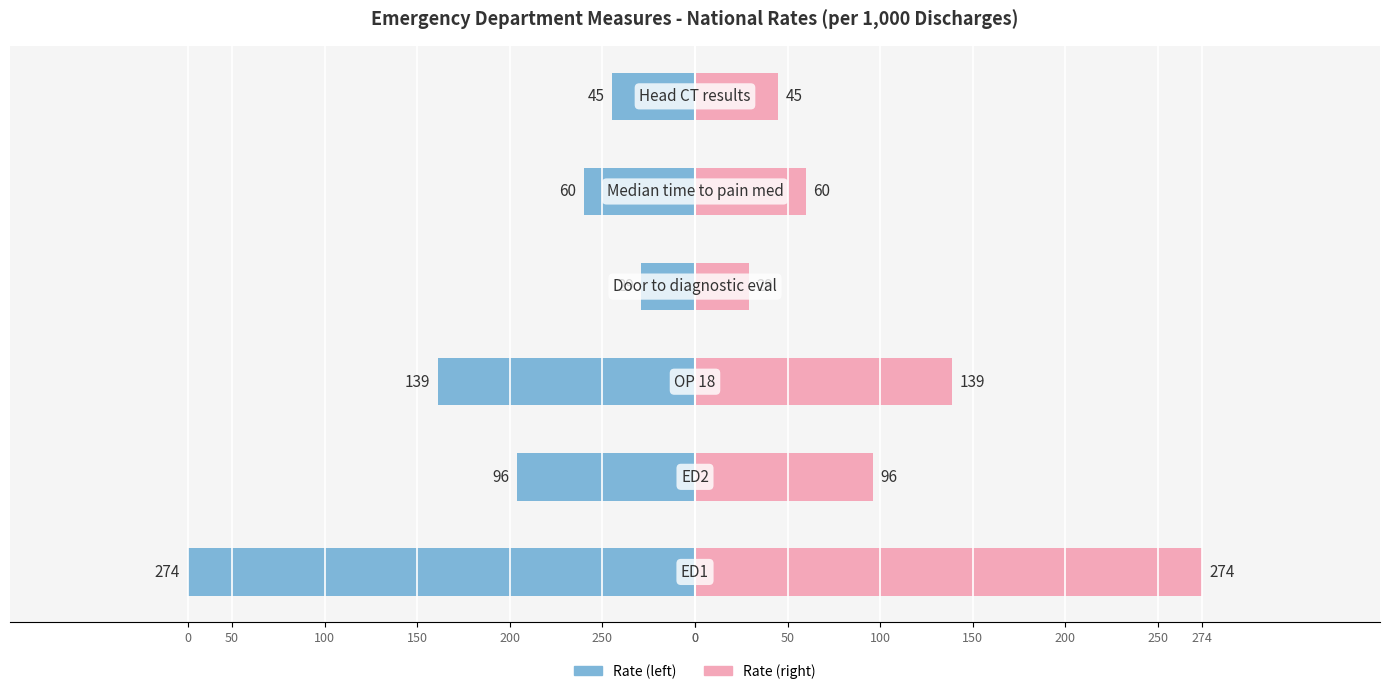

What is the sum of all Rate (per 1,000 Discharges) values?

-643